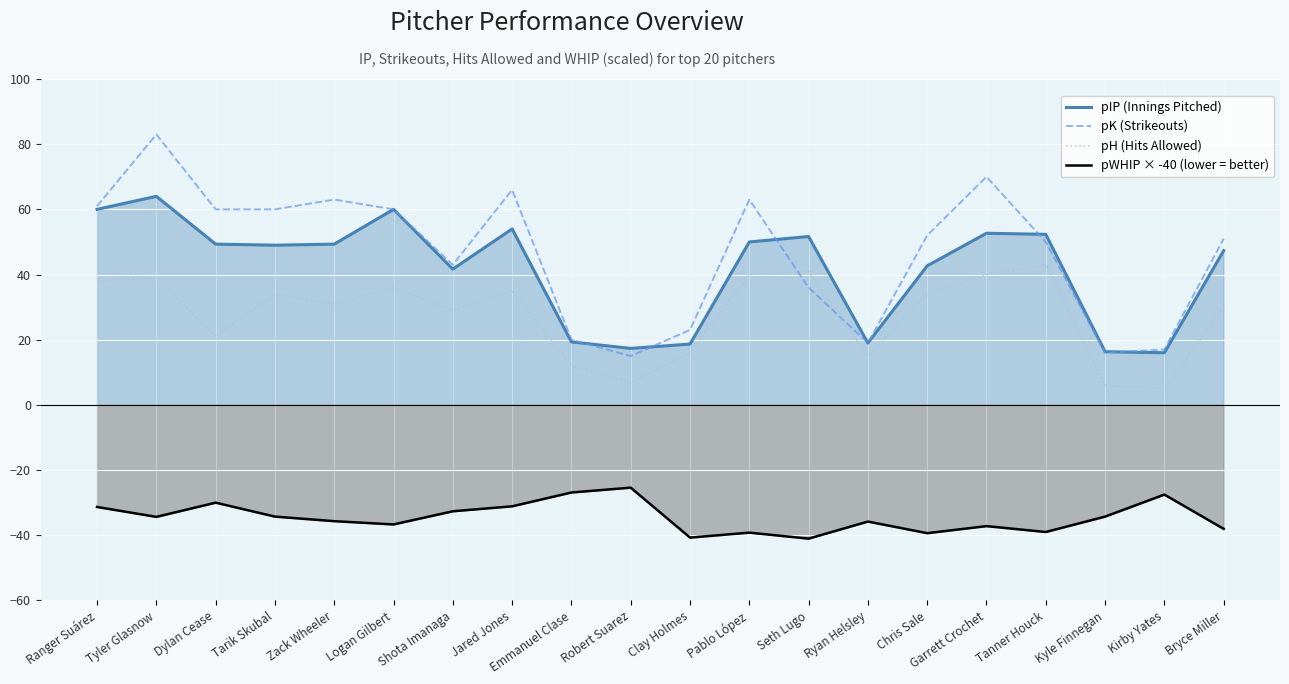

Where do pK (Strikeouts) and pIP (Innings Pitched) first cross each other?

Emmanuel Clase and Robert Suarez